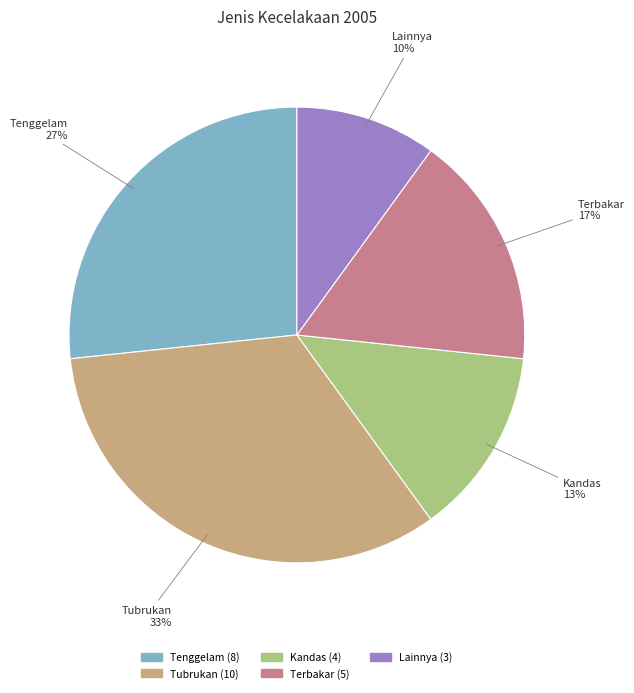

Do Tenggelam and Terbakar together represent more than half of the pie?

No